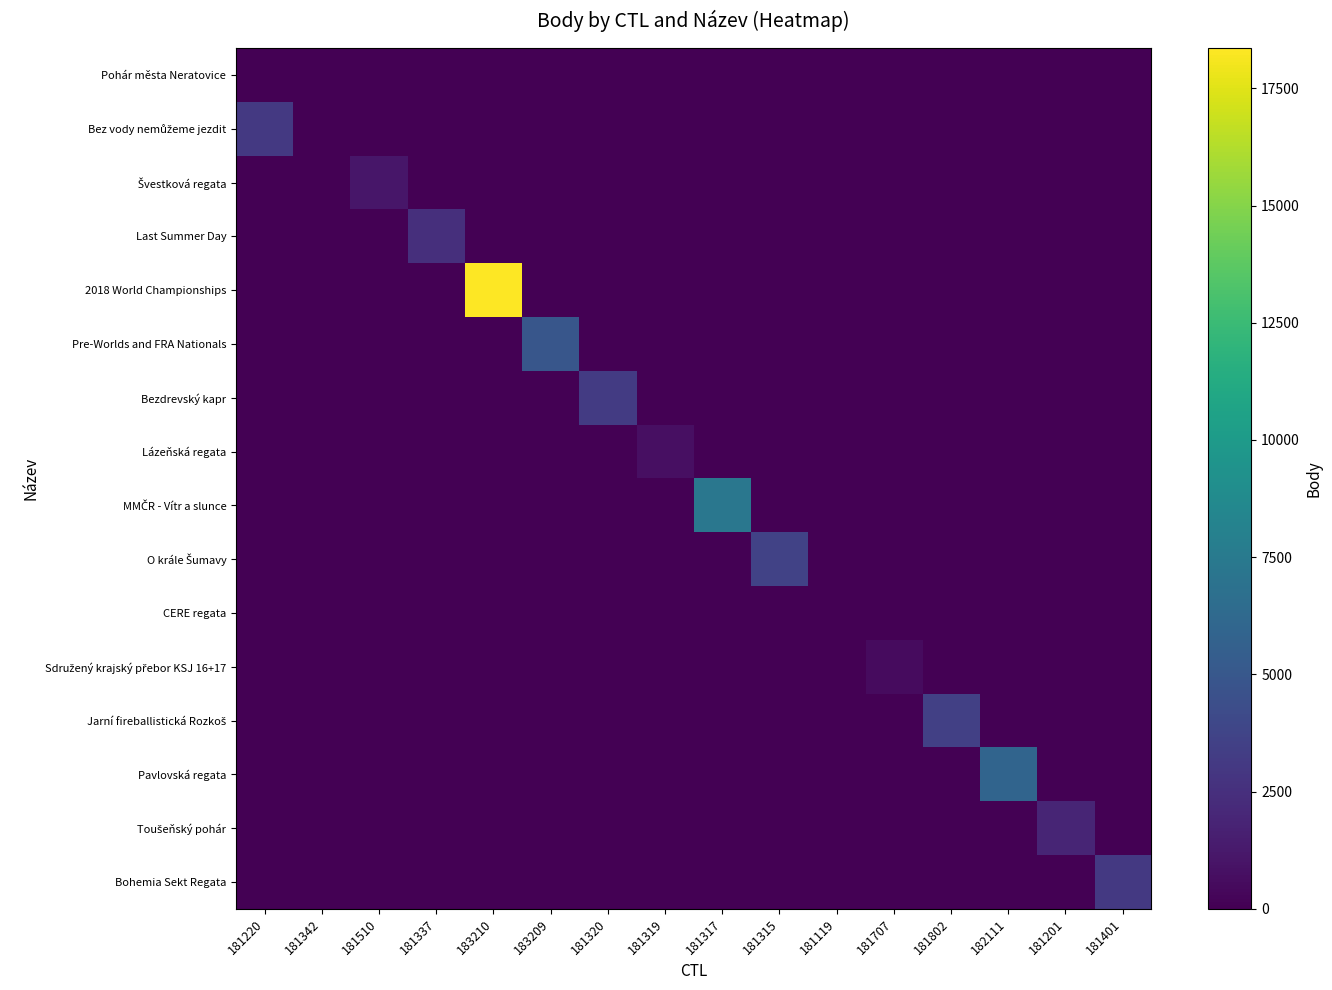

What is the total value across all series at 181707?

554